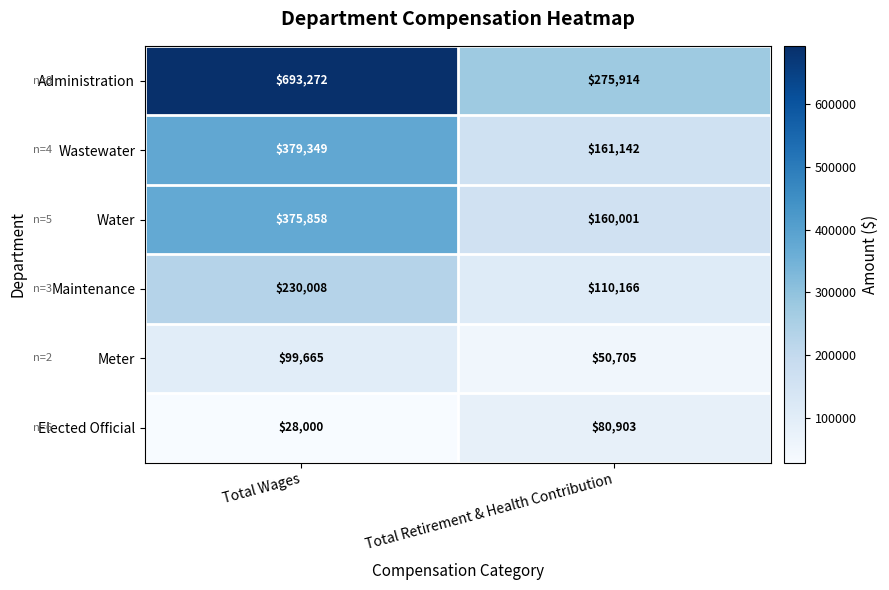

What is the total value across all series at Total Wages?

1806152